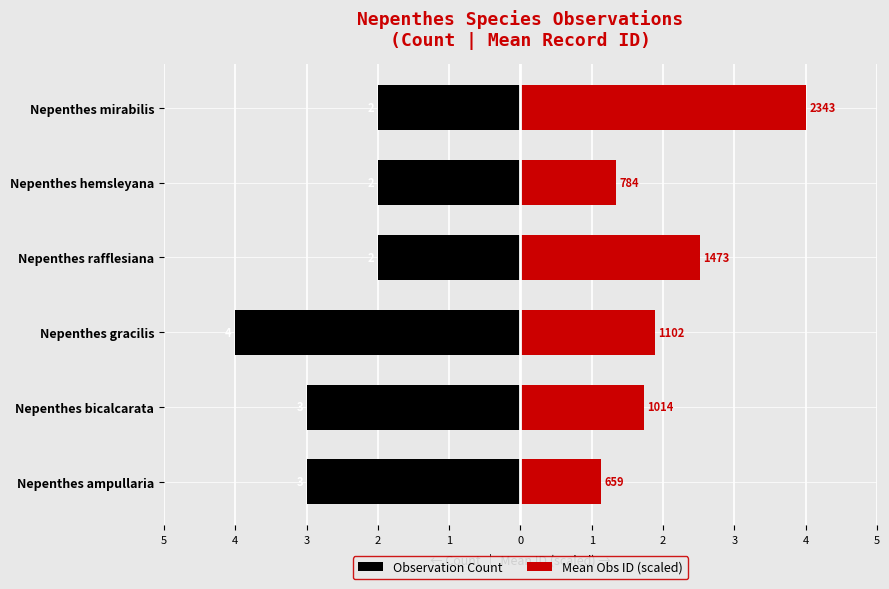

Does the chart contain stacked bars?

No